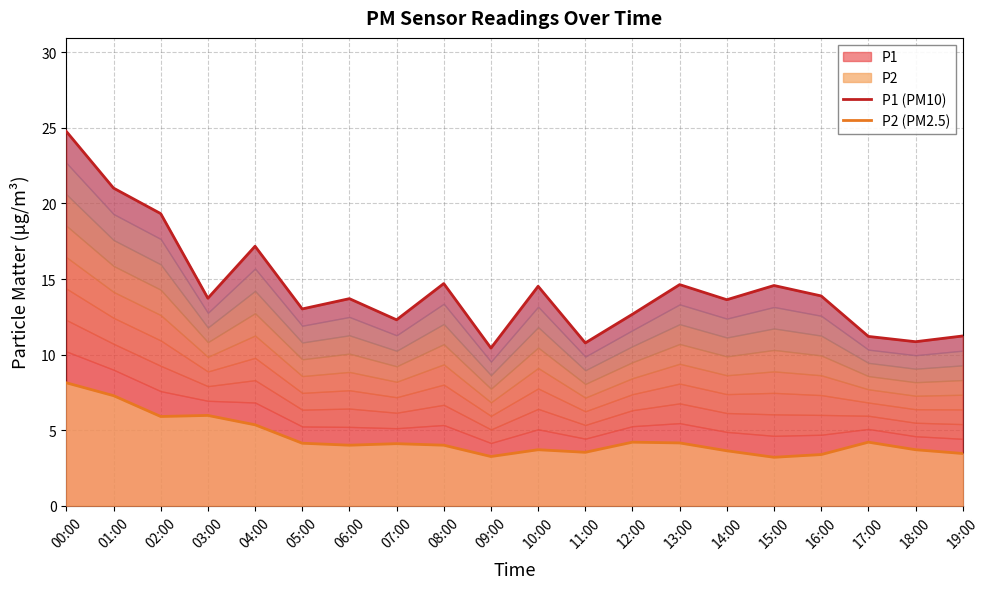

Rank the categories by P2 (PM2.5) value from highest to lowest.

00:00, 01:00, 03:00, 02:00, 04:00, 12:00, 17:00, 13:00, 05:00, 07:00, 06:00, 08:00, 10:00, 18:00, 14:00, 11:00, 19:00, 16:00, 09:00, 15:00